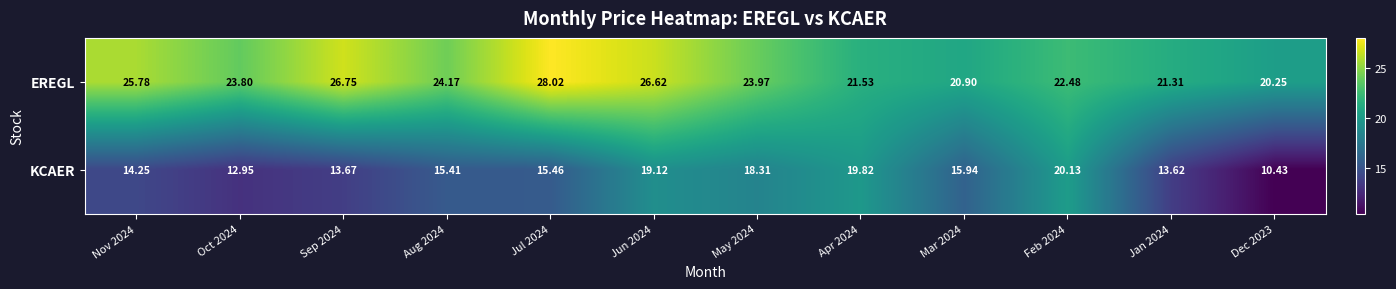

Which series has the largest total across all categories?

EREGL